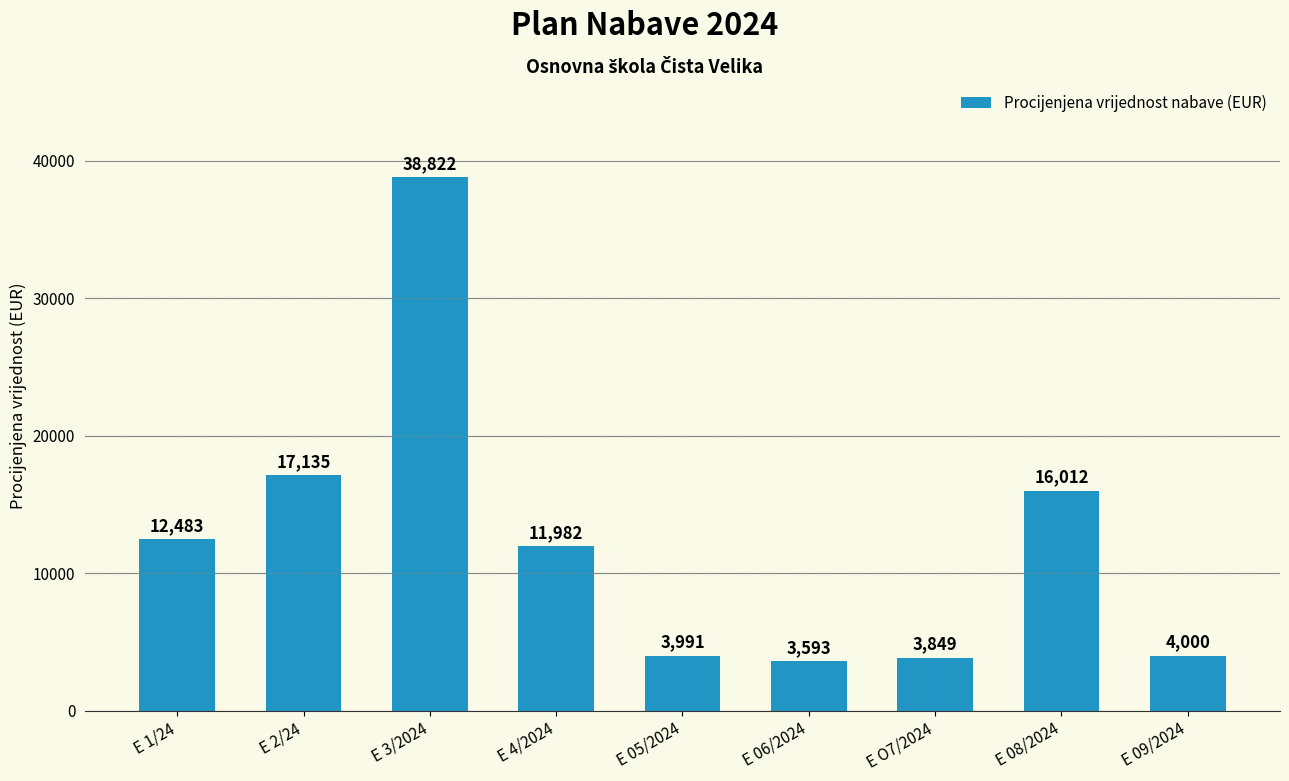

At which label is the value closest to 21207?

E 2/24